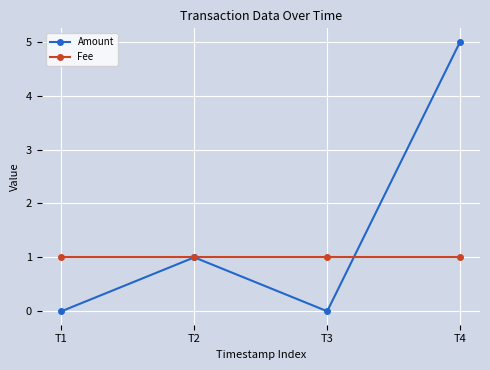

Reading left to right, transcribe all the data shown in this chart.

Amount: T1=0	T2=1	T3=0	T4=5
Fee: T1=1	T2=1	T3=1	T4=1